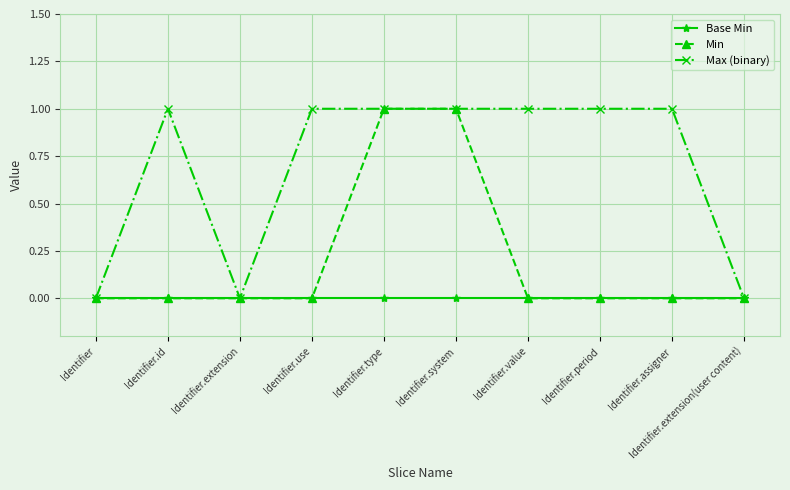

List the series in order of their overall mean, highest first.

Max (binary), Min, Base Min